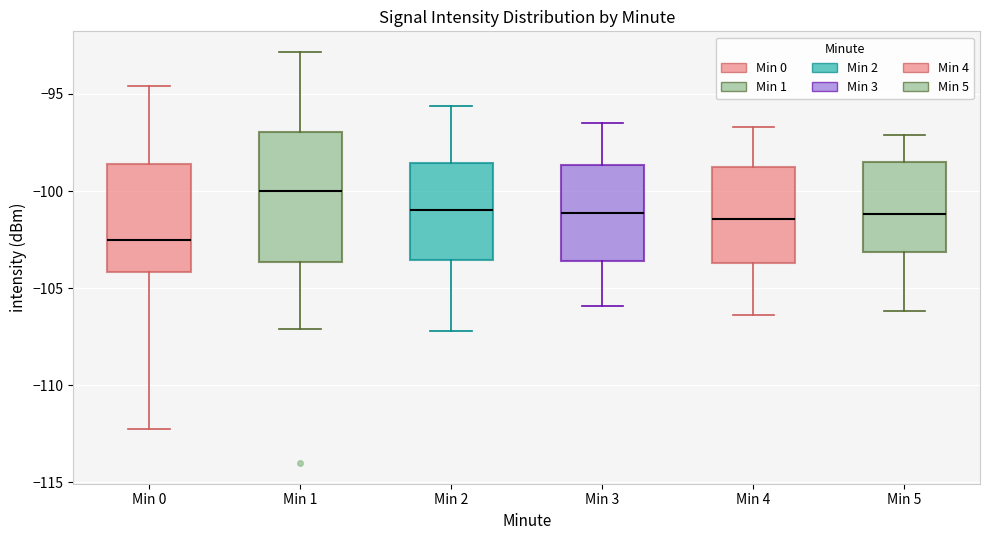

Reading left to right, transcribe this box plot: for each box, give where its median line is, the range the box spans, and where its two whiskers end, as read against the y-axis. The values are not printed on the chart, so give them approximately, as read against the axis.

Min 0: median -102.5, box -104.0 to -98.5, whiskers -112.0 to -94.5
Min 1: median -100.0, box -103.5 to -97.0, whiskers -107.0 to -93.0
Min 2: median -101.0, box -103.5 to -98.5, whiskers -107.0 to -95.5
Min 3: median -101.0, box -103.5 to -98.5, whiskers -106.0 to -96.5
Min 4: median -101.5, box -103.5 to -98.5, whiskers -106.5 to -96.5
Min 5: median -101.0, box -103.0 to -98.5, whiskers -106.0 to -97.0